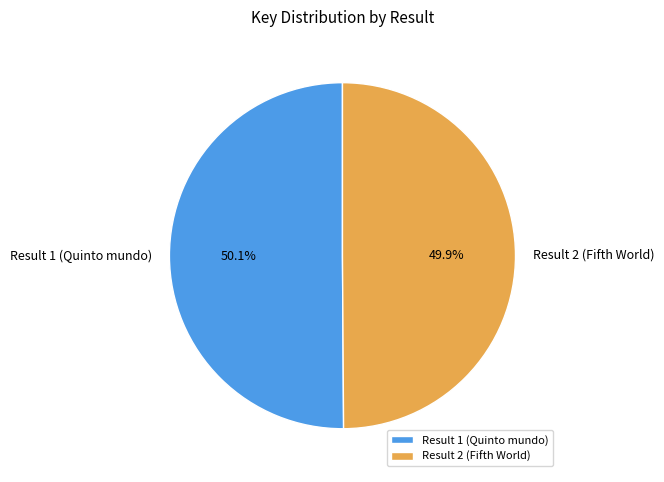

What percentage is the Result 2 (Fifth World) slice, to the nearest percent?

50%